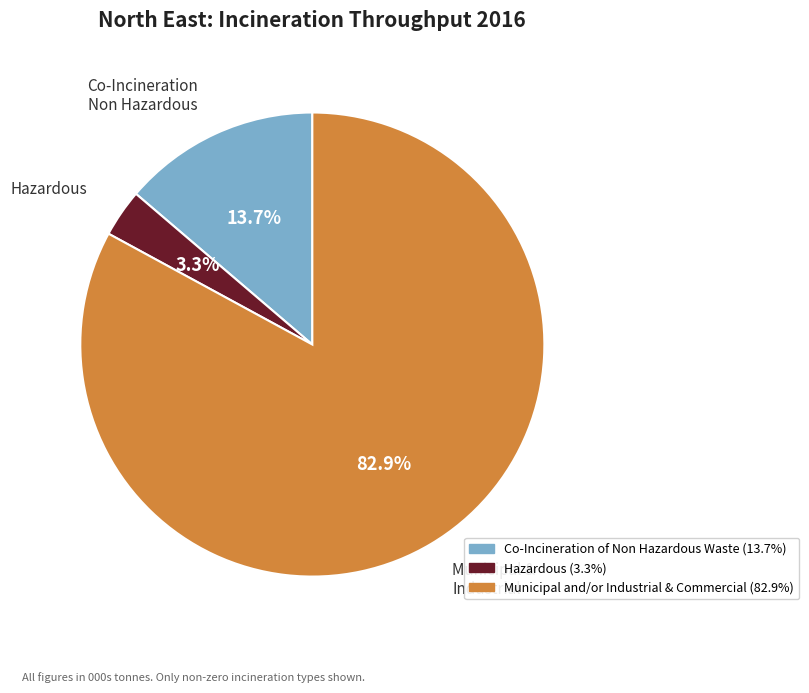

Do Co-Incineration Non Hazardous and Hazardous together represent more than half of the pie?

No